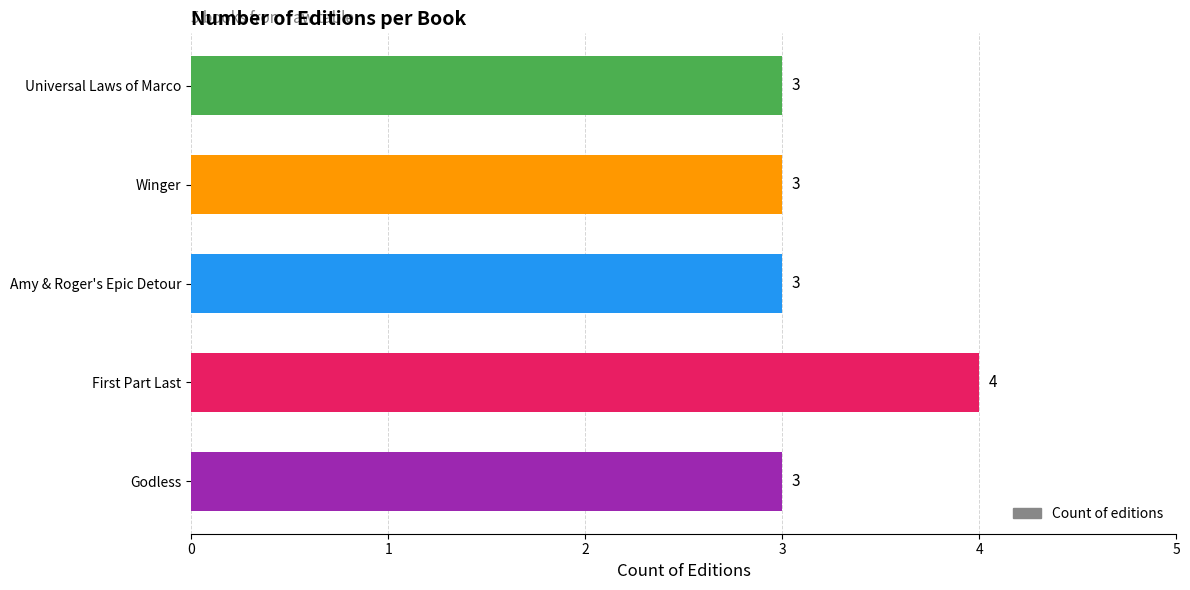

Reading top to bottom, what are all the values shown in this chart?

3	3	3	4	3